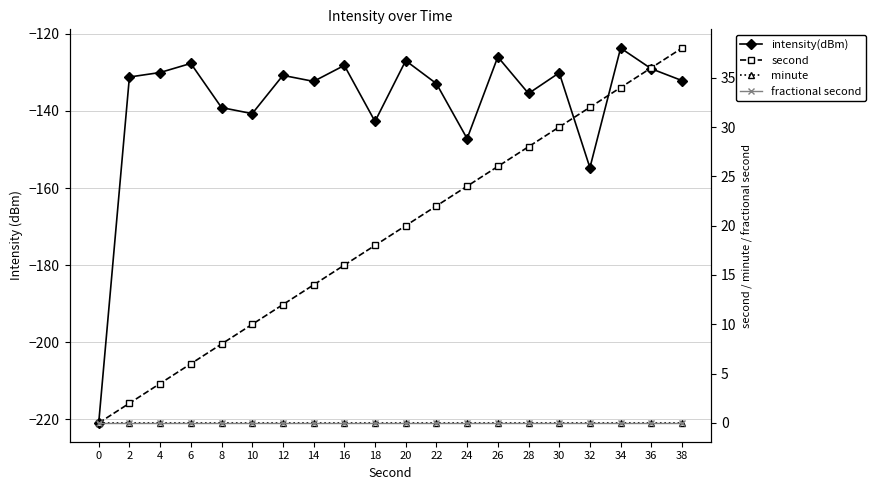

Reading right to left, transcribe all the data shown in this chart.

intensity(dBm): 38=-132.1	36=-129.1	34=-123.7	32=-154.7	30=-130.1	28=-135.5	26=-126.0	24=-147.2	22=-132.9	20=-127.0	18=-142.7	16=-128.2	14=-132.3	12=-130.8	10=-140.7	8=-139.1	6=-127.7	4=-130.0	2=-131.2	0=-220.9
second: 38=38.0	36=36.0	34=34.0	32=32.0	30=30.0	28=28.0	26=26.0	24=24.0	22=22.0	20=20.0	18=18.0	16=16.0	14=14.0	12=12.0	10=10.0	8=8.0	6=6.0	4=4.0	2=2.0	0=0.0
minute: 38=0.0	36=0.0	34=0.0	32=0.0	30=0.0	28=0.0	26=0.0	24=0.0	22=0.0	20=0.0	18=0.0	16=0.0	14=0.0	12=0.0	10=0.0	8=0.0	6=0.0	4=0.0	2=0.0	0=0.0
fractional second: 38=0.0	36=0.0	34=0.0	32=0.0	30=0.0	28=0.0	26=0.0	24=0.0	22=0.0	20=0.0	18=0.0	16=0.0	14=0.0	12=0.0	10=0.0	8=0.0	6=0.0	4=0.0	2=0.0	0=0.0